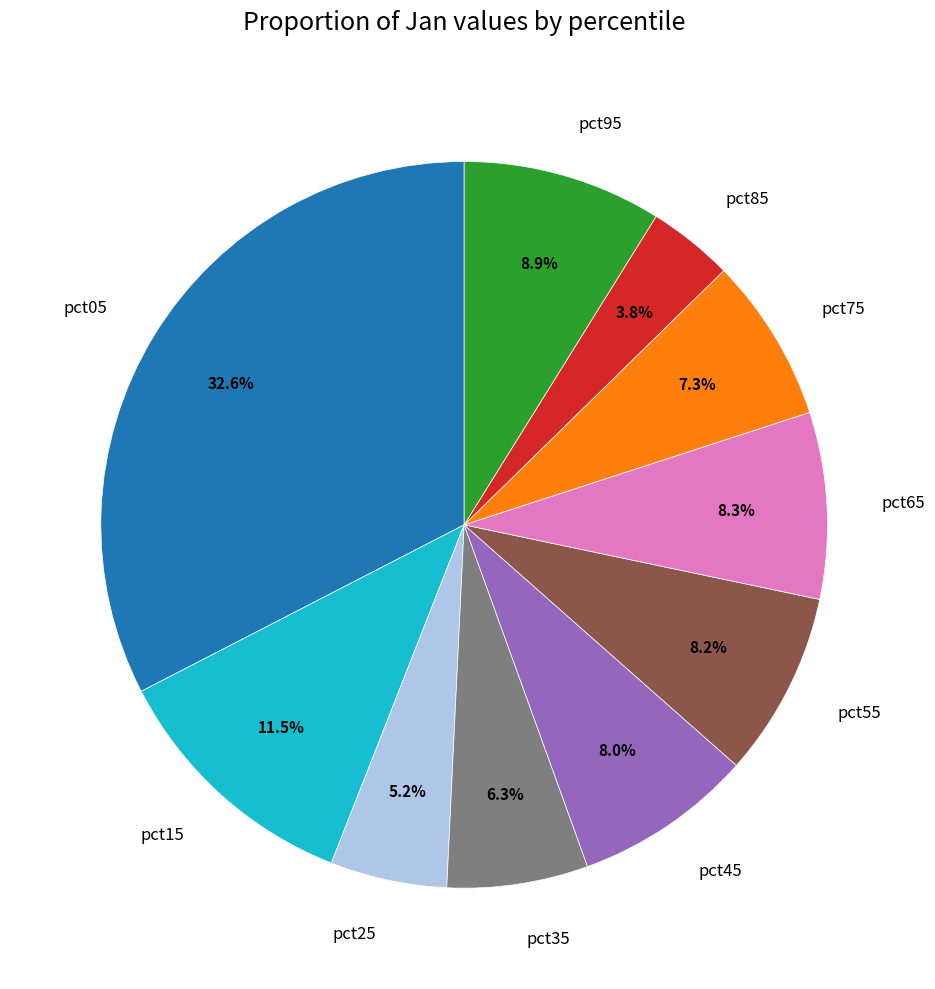

Does any single category account for the majority?

No